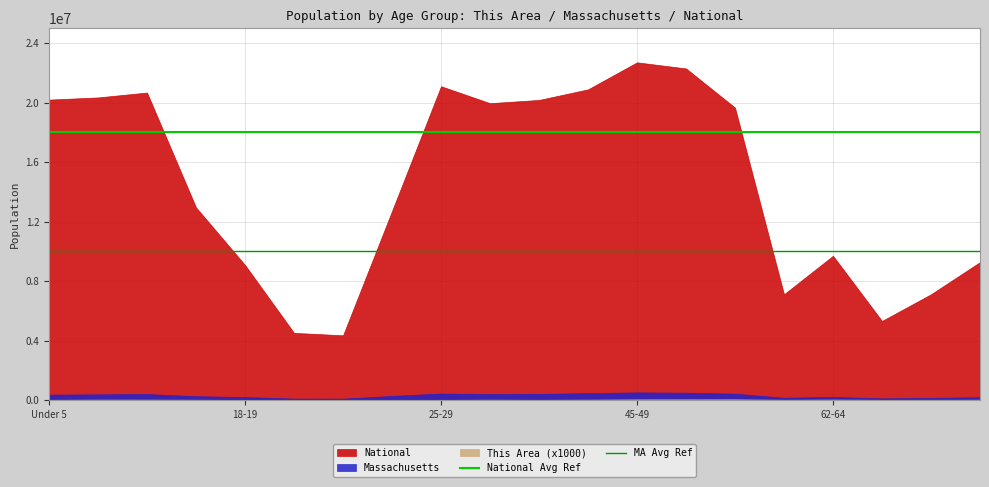

True or false: MA Avg Ref and National Avg Ref intersect in this chart.

False